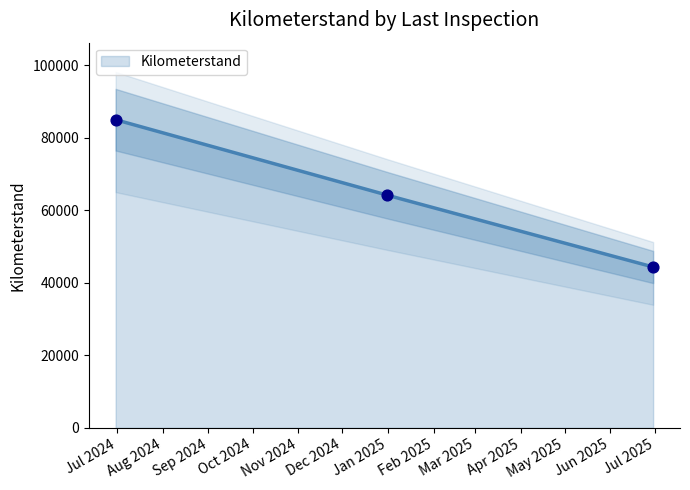

What is the maximum value for Kilometerstand?

84948.0